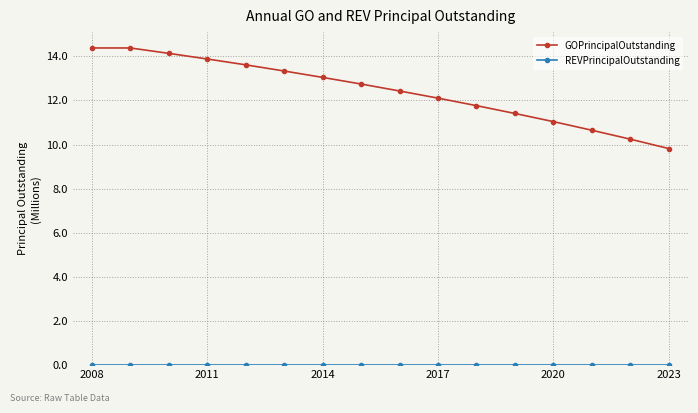

What is the average value of the GOPrincipalOutstanding series?

12.4